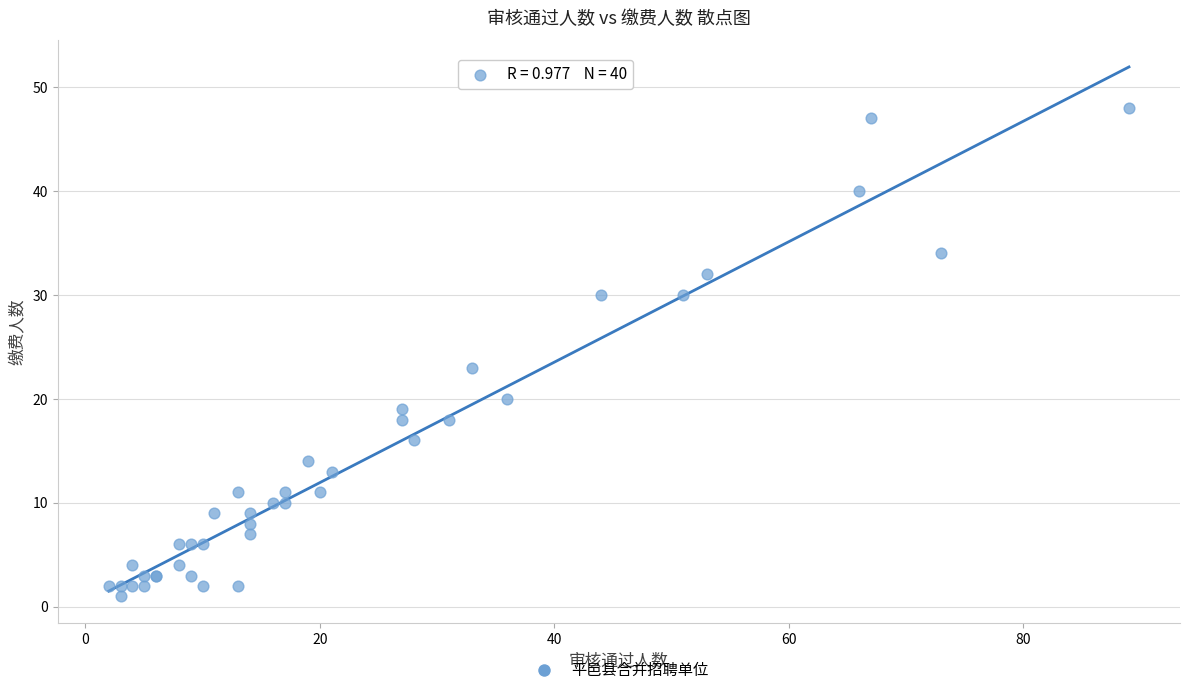

What Y value in the scatter plot is closest to 24?

23